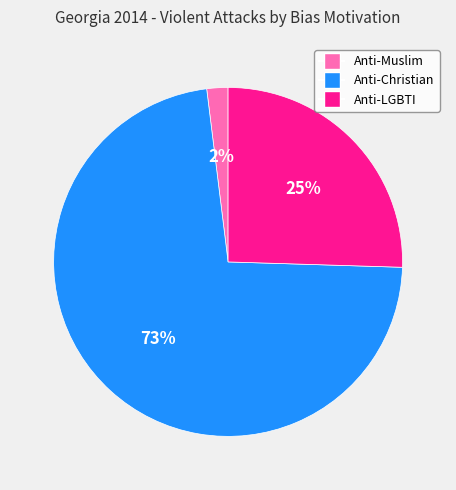

To the nearest percent, what is the difference between the largest and smallest slice percentages?

71%